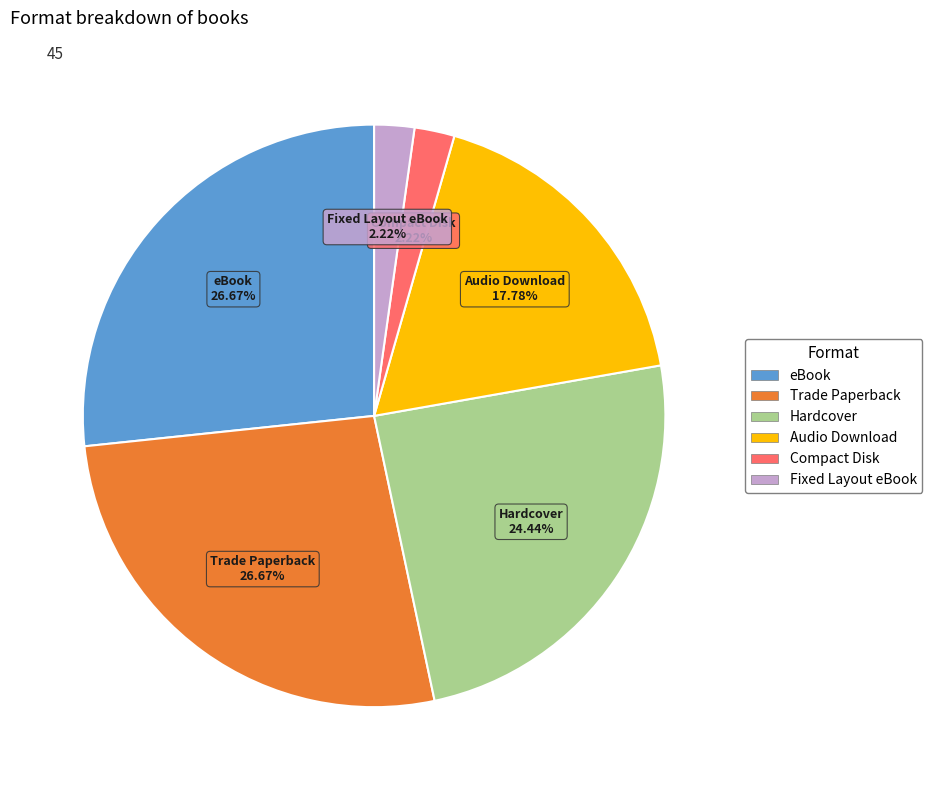

Is the sum of Audio Download and Fixed Layout eBook greater than half?

No